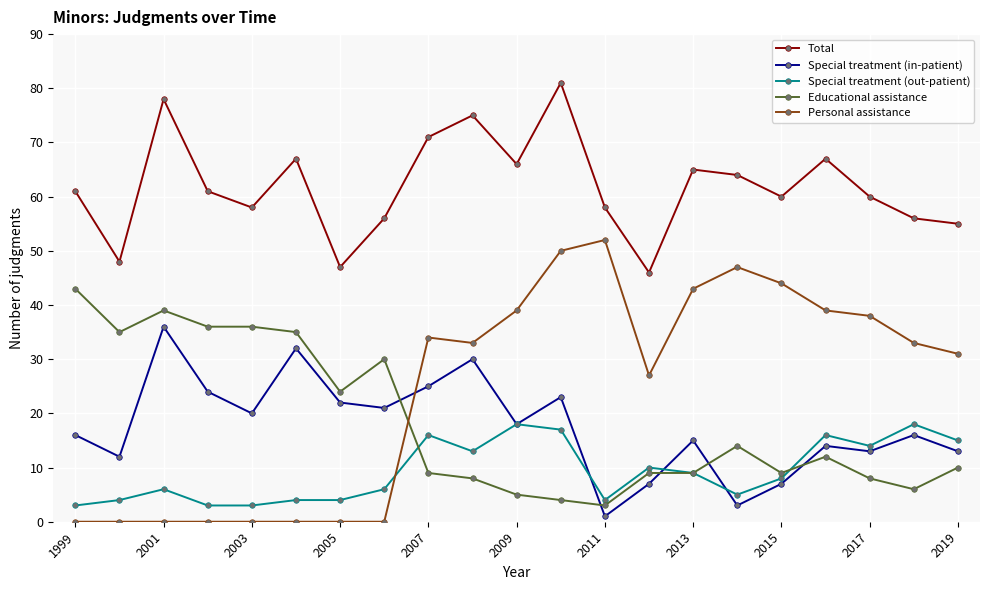

Which series has the widest spread of values?

Personal assistance